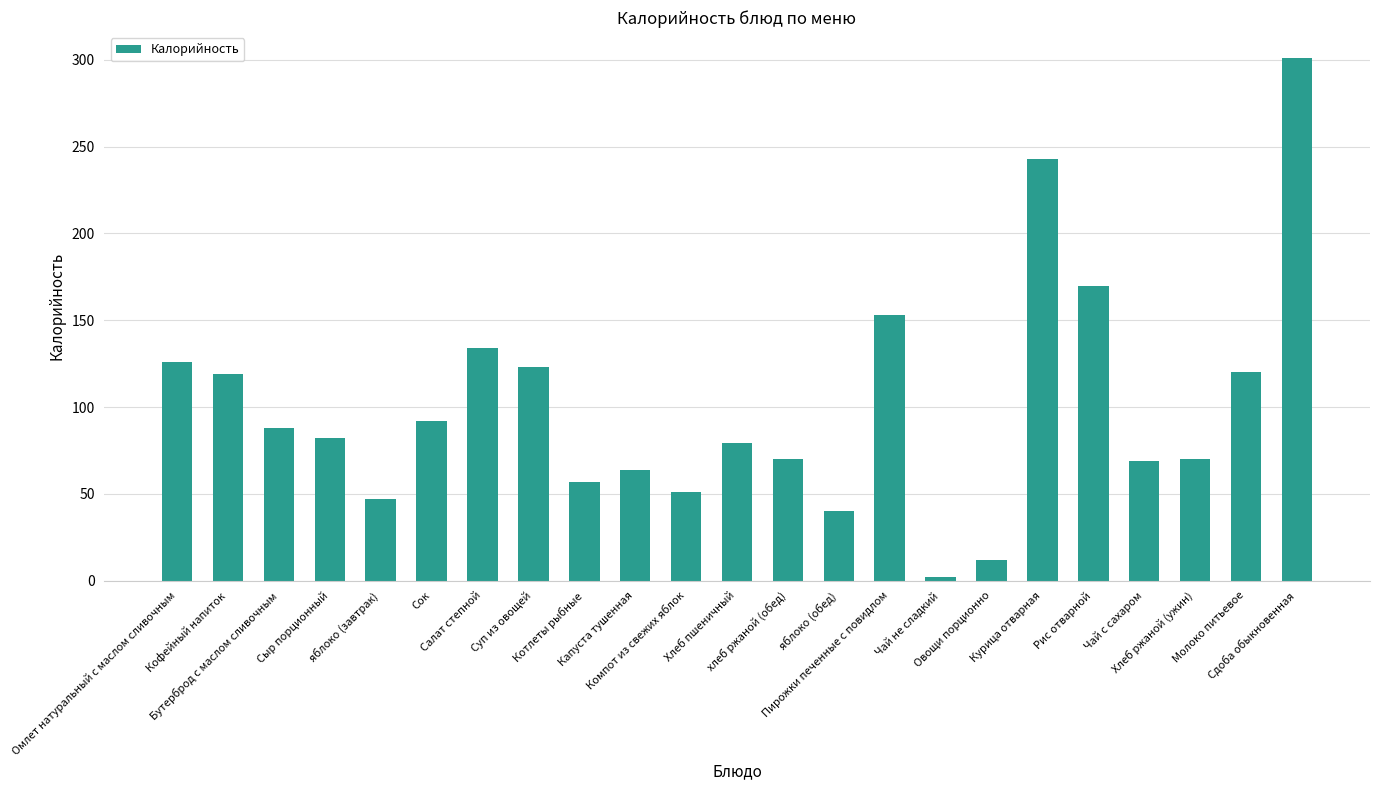

Is it true that the value at Сдоба обыкновенная is 118?

False